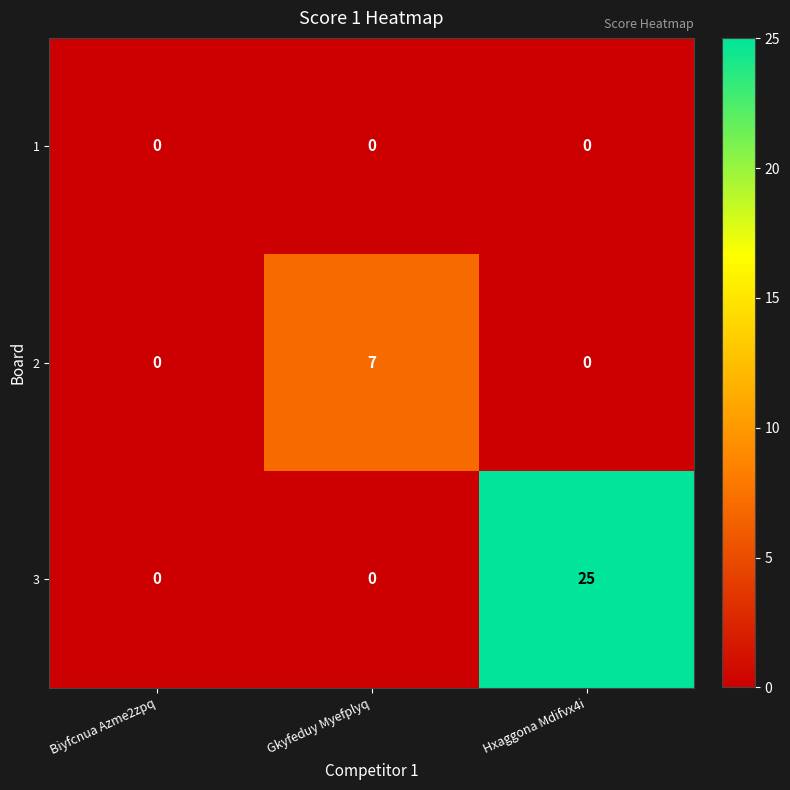

The value of 1 at Biyfcnua Azme2zpq is 0. True or false?

True